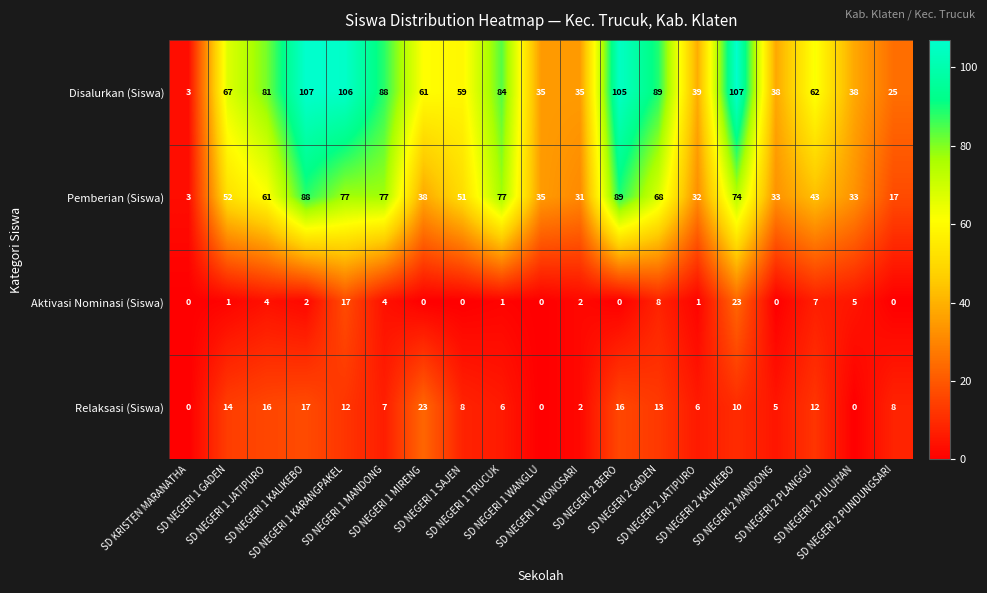

Which series has the largest total across all categories?

Disalurkan (Siswa)